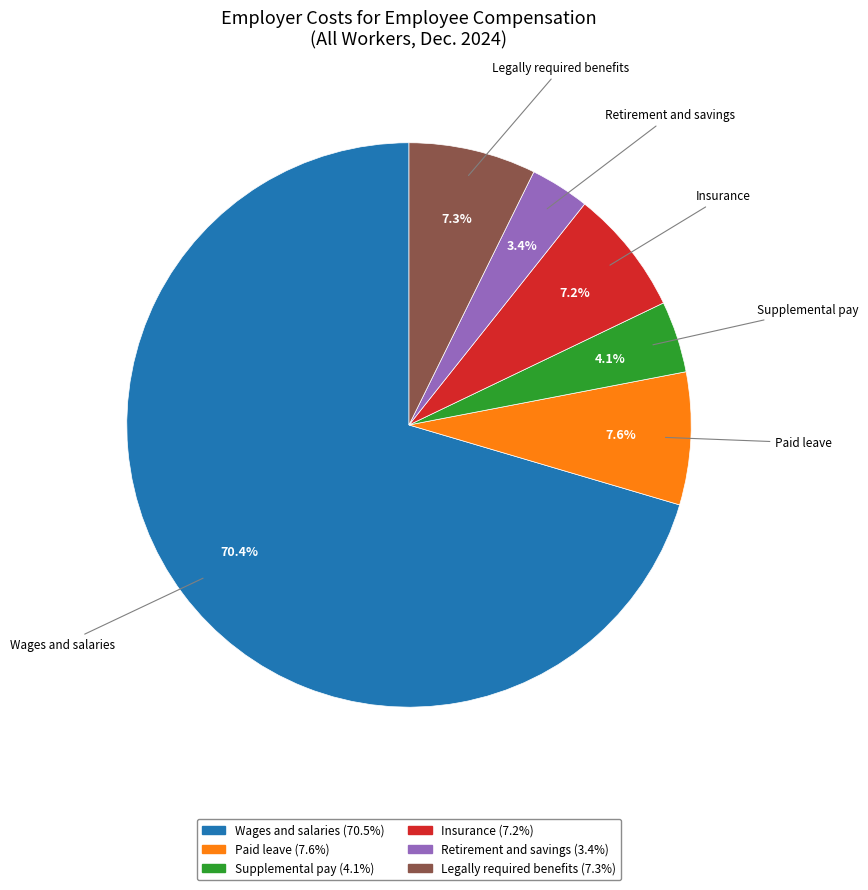

To the nearest percent, what portion does Legally required benefits represent?

7%